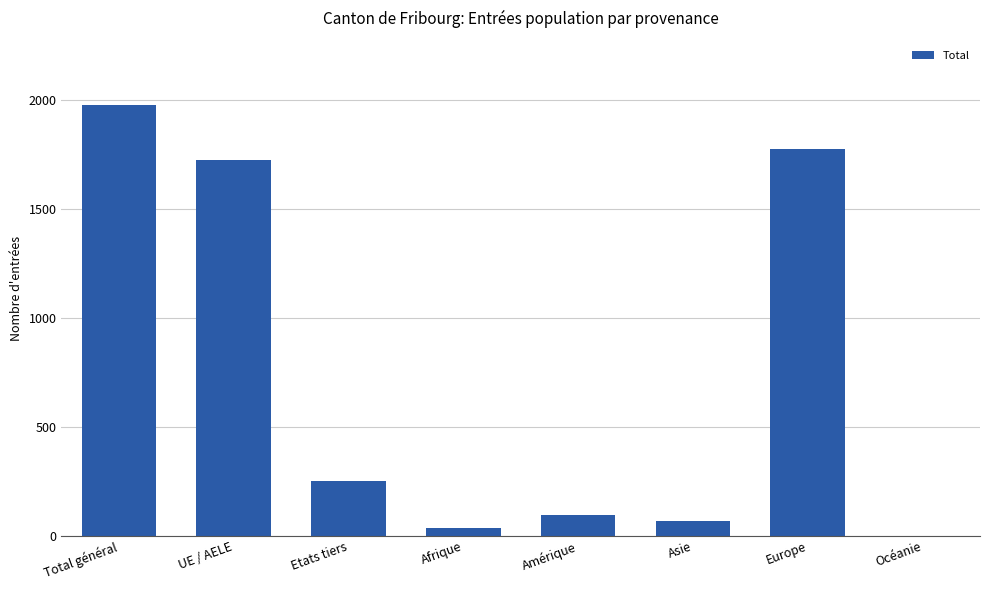

The value at Afrique is 36. True or false?

True